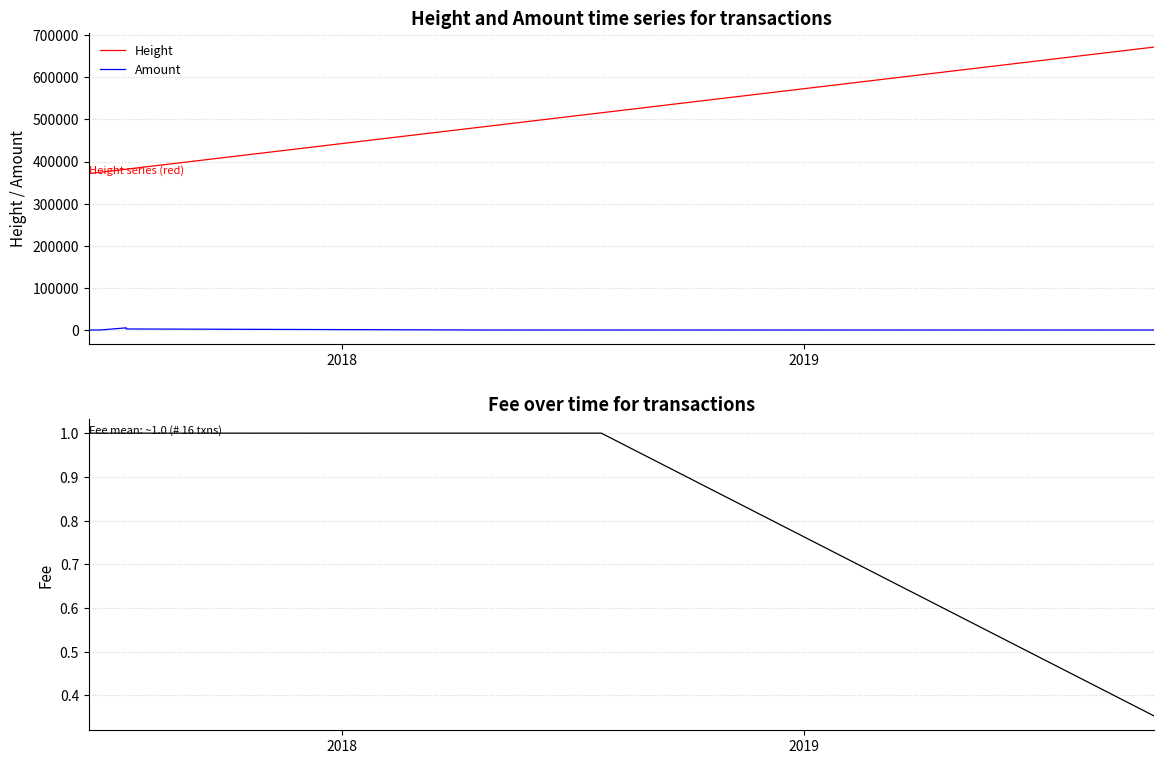

True or false: Amount and Height intersect in this chart.

False